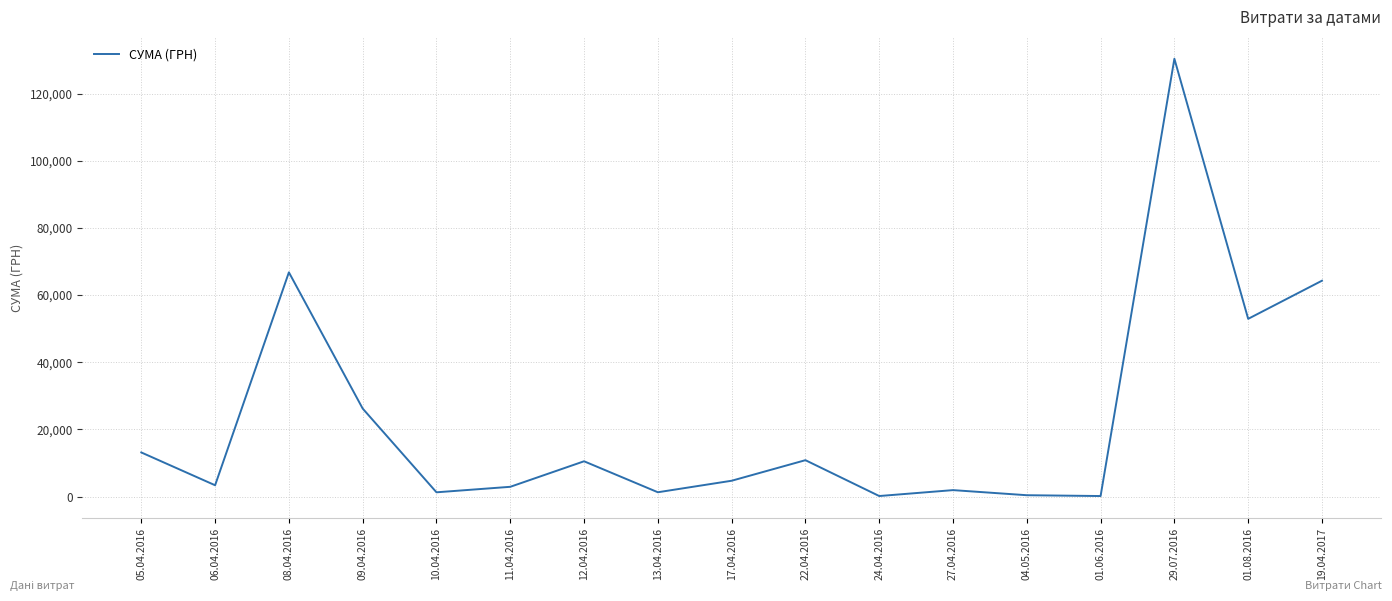

What is the sum of the values at 06.04.2016 and 08.04.2016?

70172.8